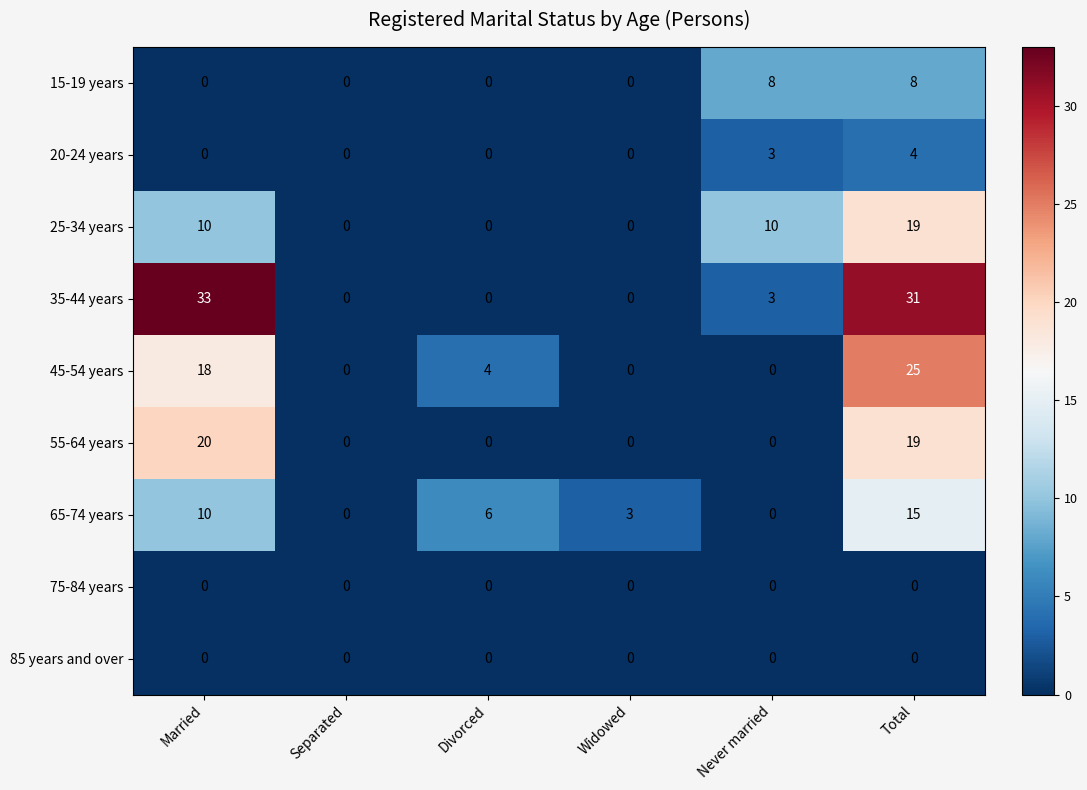

What is the greatest value displayed?

33